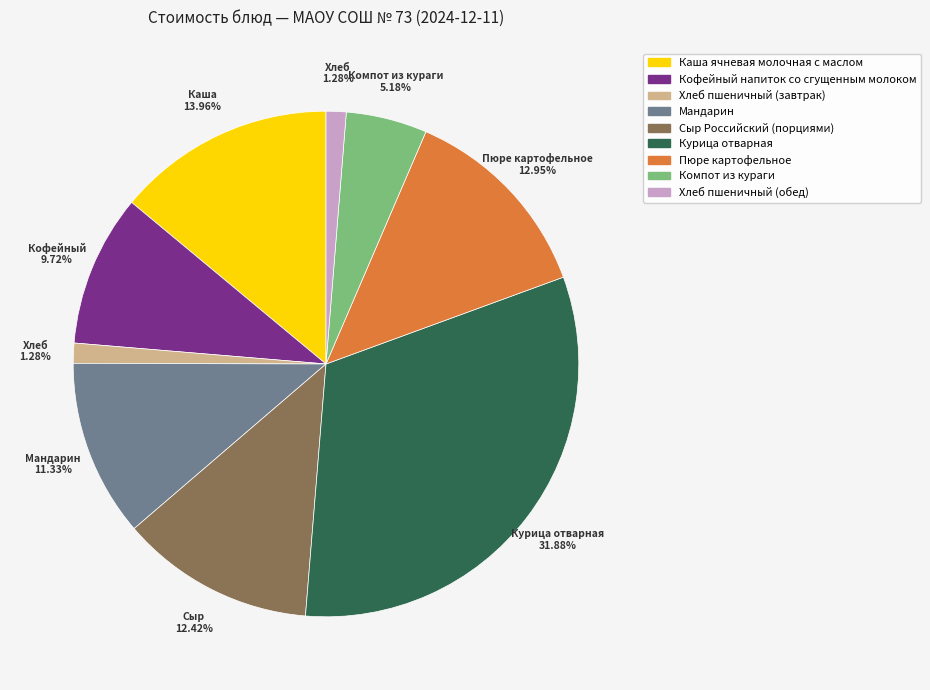

What portion of the pie excludes Курица отварная?

68.1%